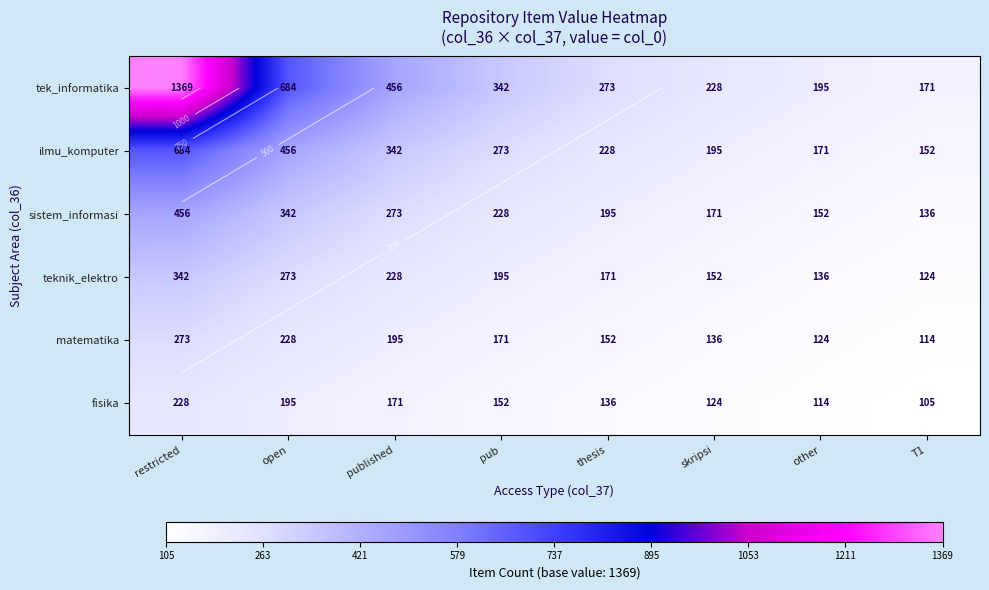

What is the difference between the teknik_elektro values at pub and open?

78